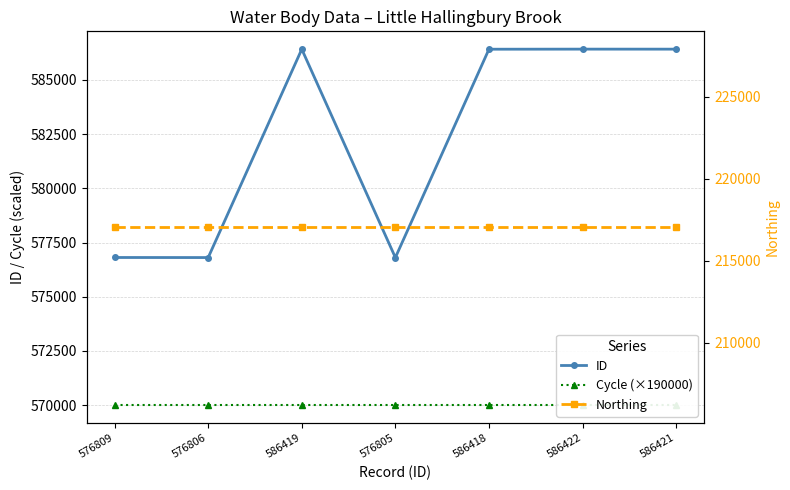

What is the label of the 7th point from the right?

576809